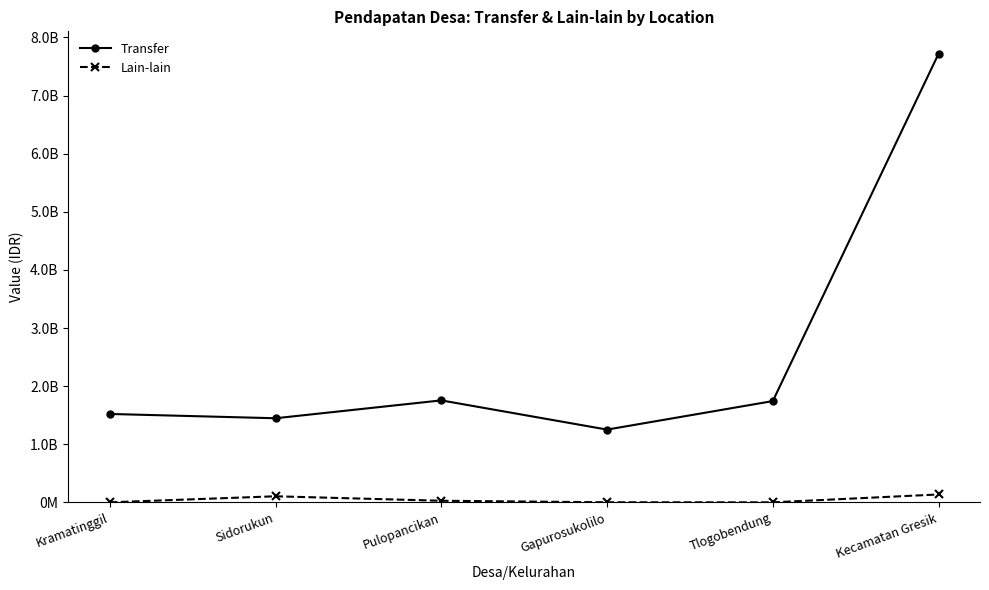

How many interior local peaks does the Transfer series have?

1